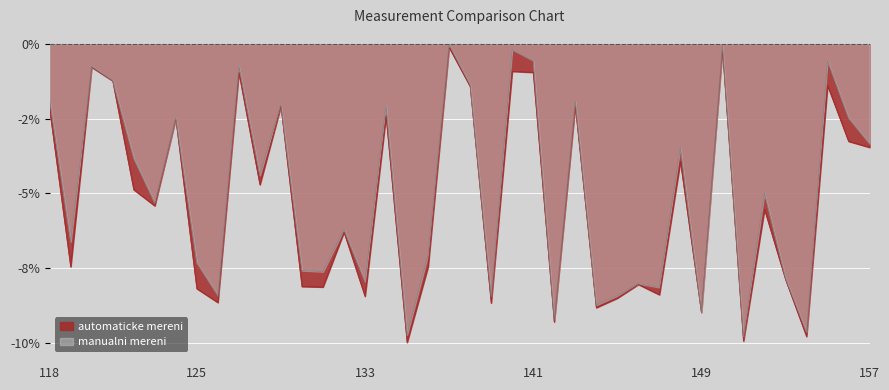

The value of automaticke mereni at 132 is -8.5. True or false?

False